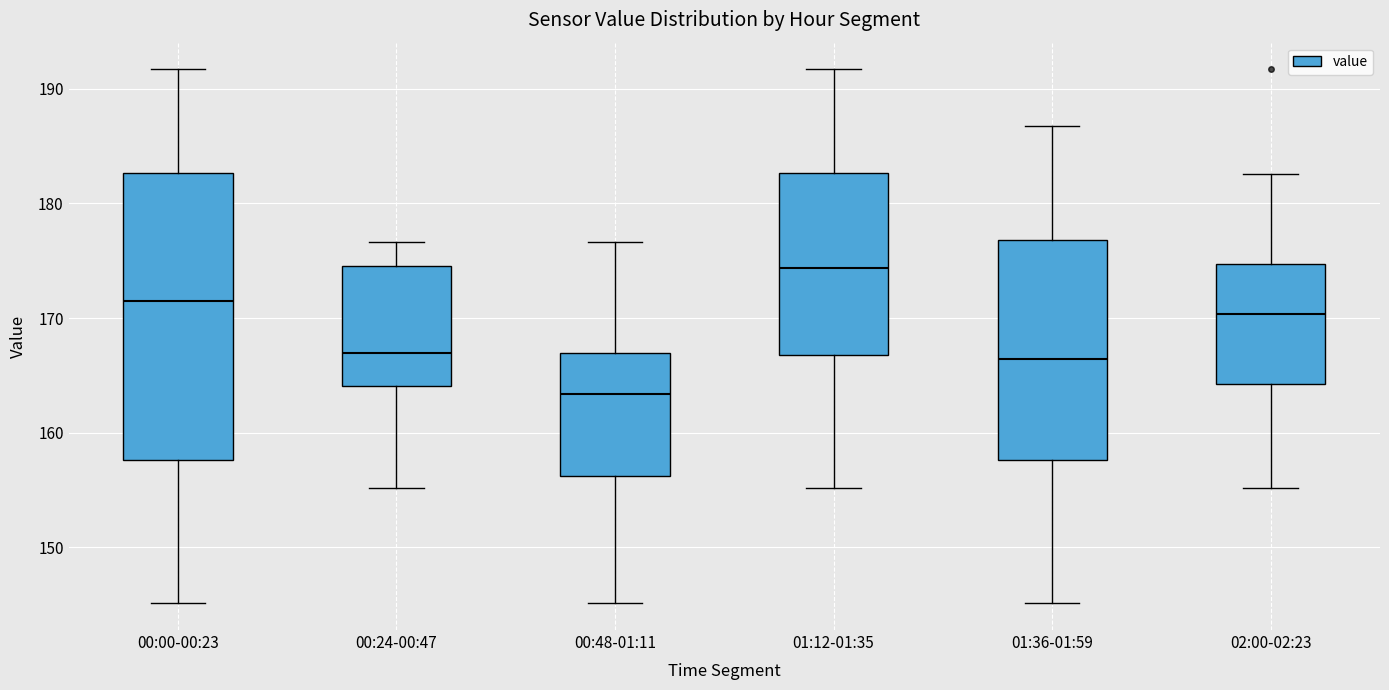

Reading left to right, transcribe this box plot: for each box, give where its median line is, the range the box spans, and where its two whiskers end, as read against the y-axis. The values are not printed on the chart, so give them approximately, as read against the axis.

00:00-00:23: median 172, box 158 to 183, whiskers 145 to 192
00:24-00:47: median 167, box 164 to 175, whiskers 155 to 177
00:48-01:11: median 163, box 156 to 167, whiskers 145 to 177
01:12-01:35: median 174, box 167 to 183, whiskers 155 to 192
01:36-01:59: median 166, box 158 to 177, whiskers 145 to 187
02:00-02:23: median 170, box 164 to 175, whiskers 155 to 183